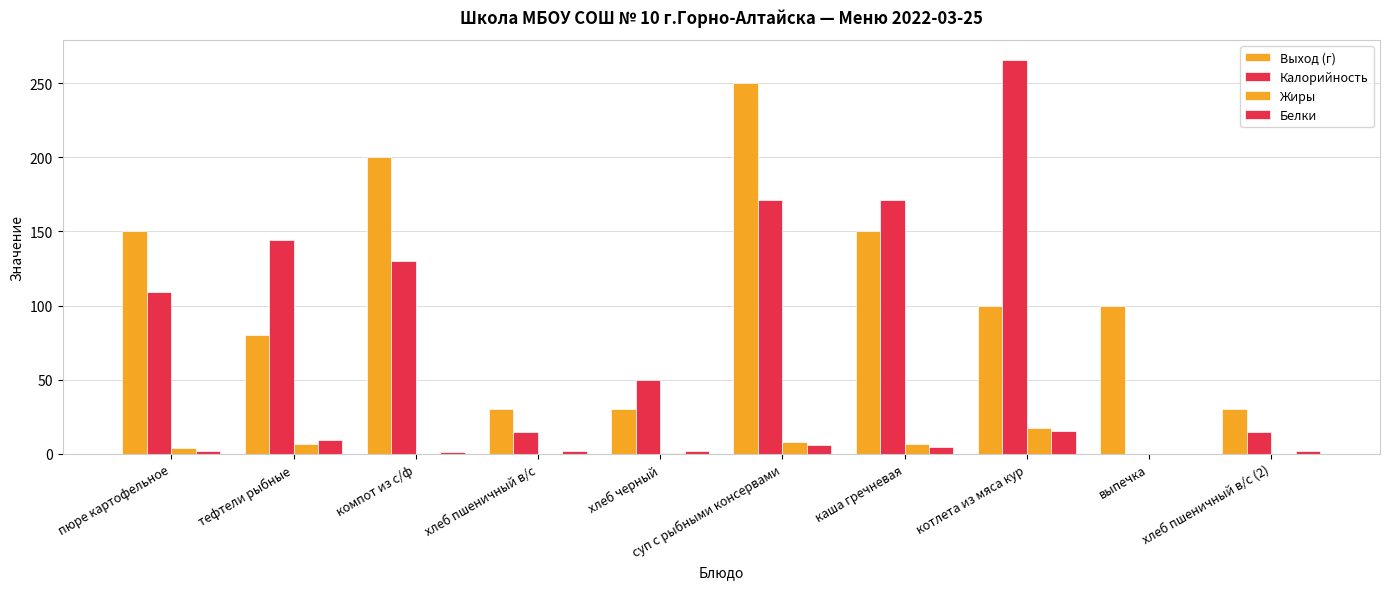

How many categories are shown in the chart?

10